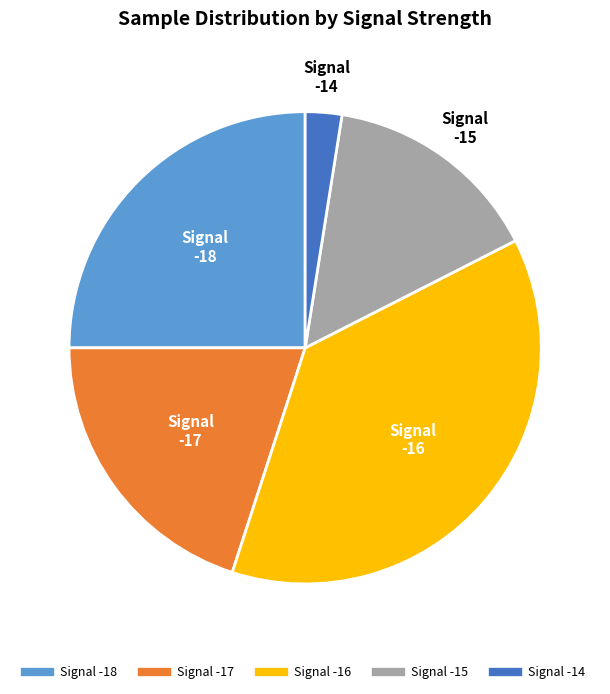

Does any single category account for the majority?

No